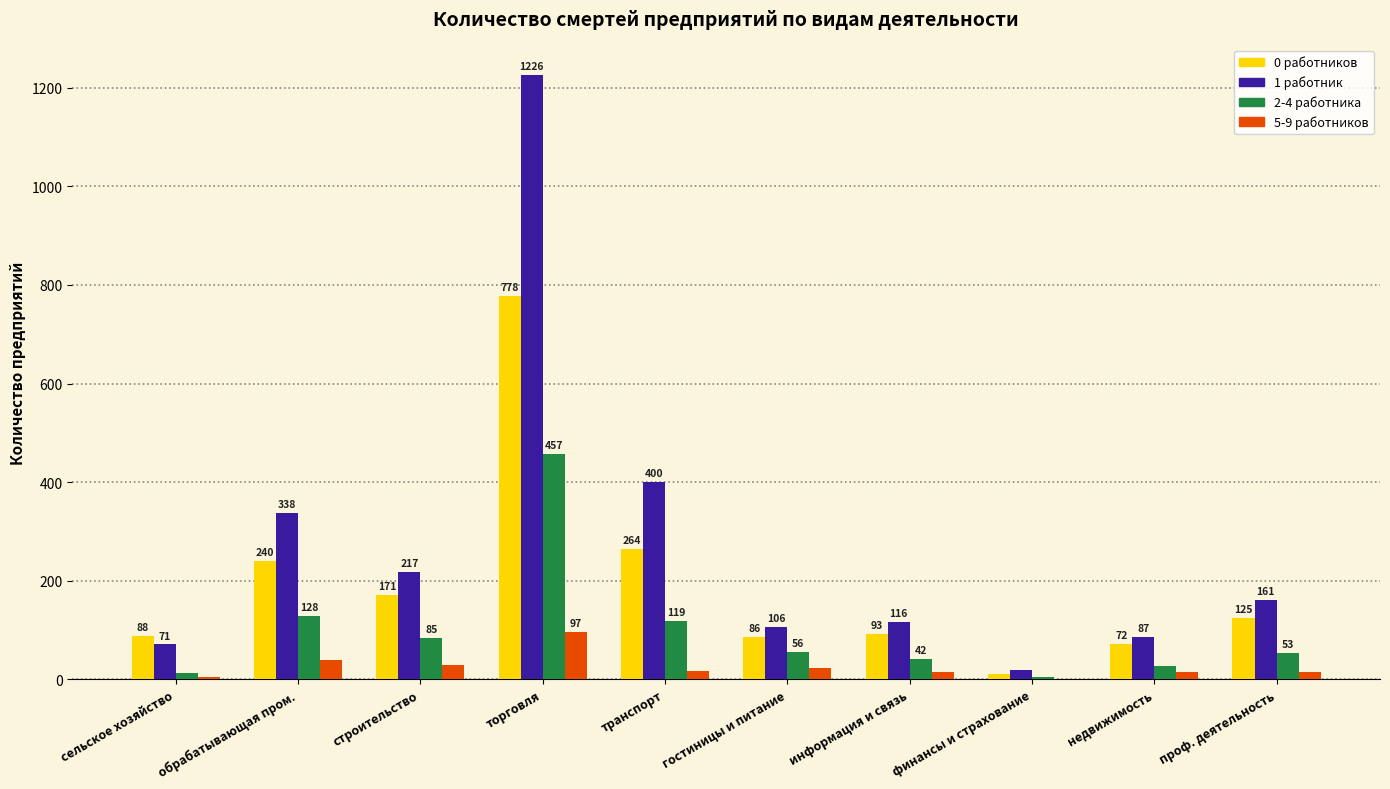

Which series changed the most between обрабатывающая пром. and торговля?

1 работник